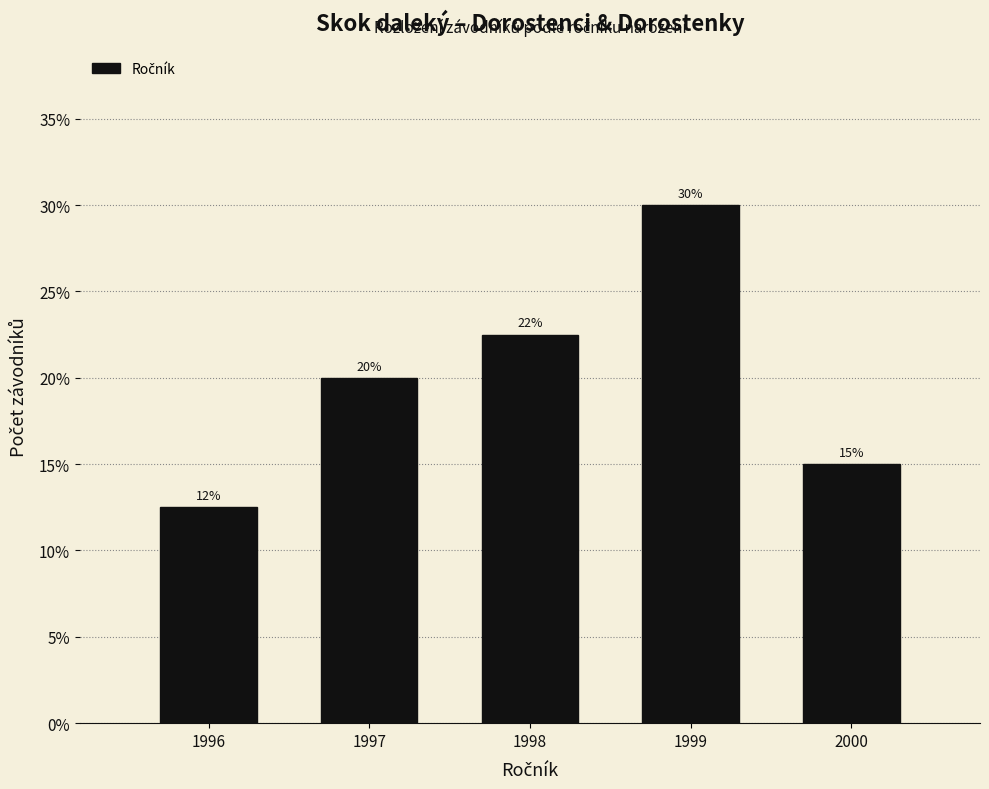

What is the value of the 1st bar from the left?

12.5